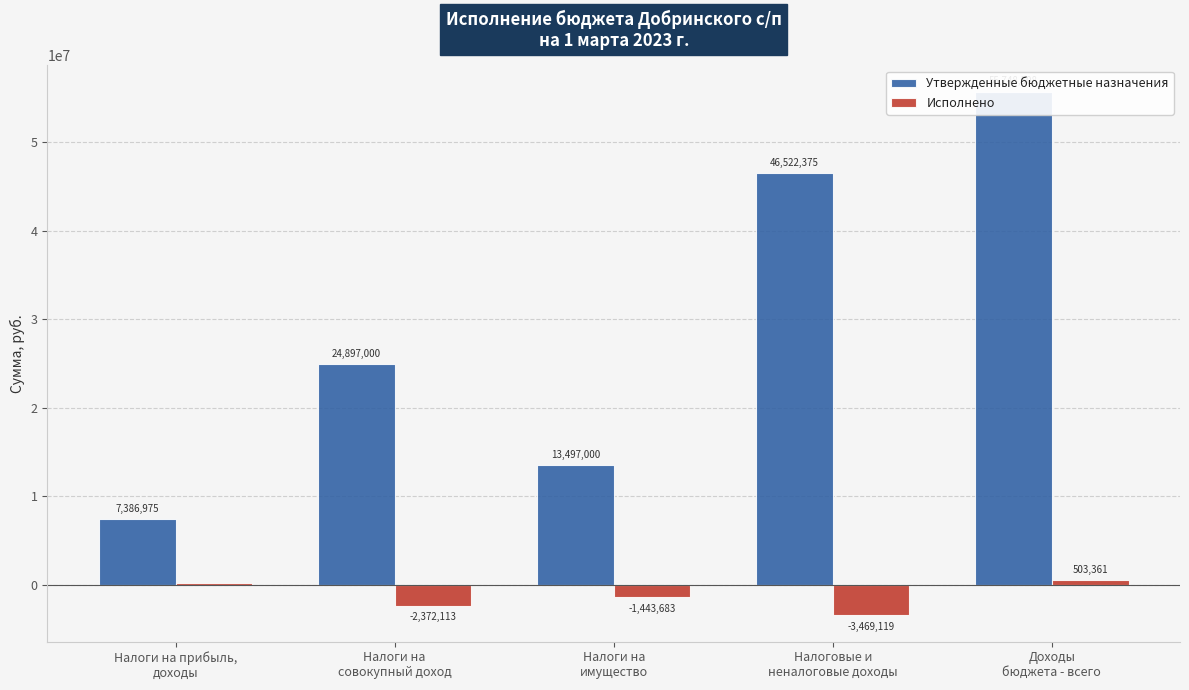

Which series changed the most between Налоги на
совокупный доход and Доходы
бюджета - всего?

Утвержденные бюджетные назначения